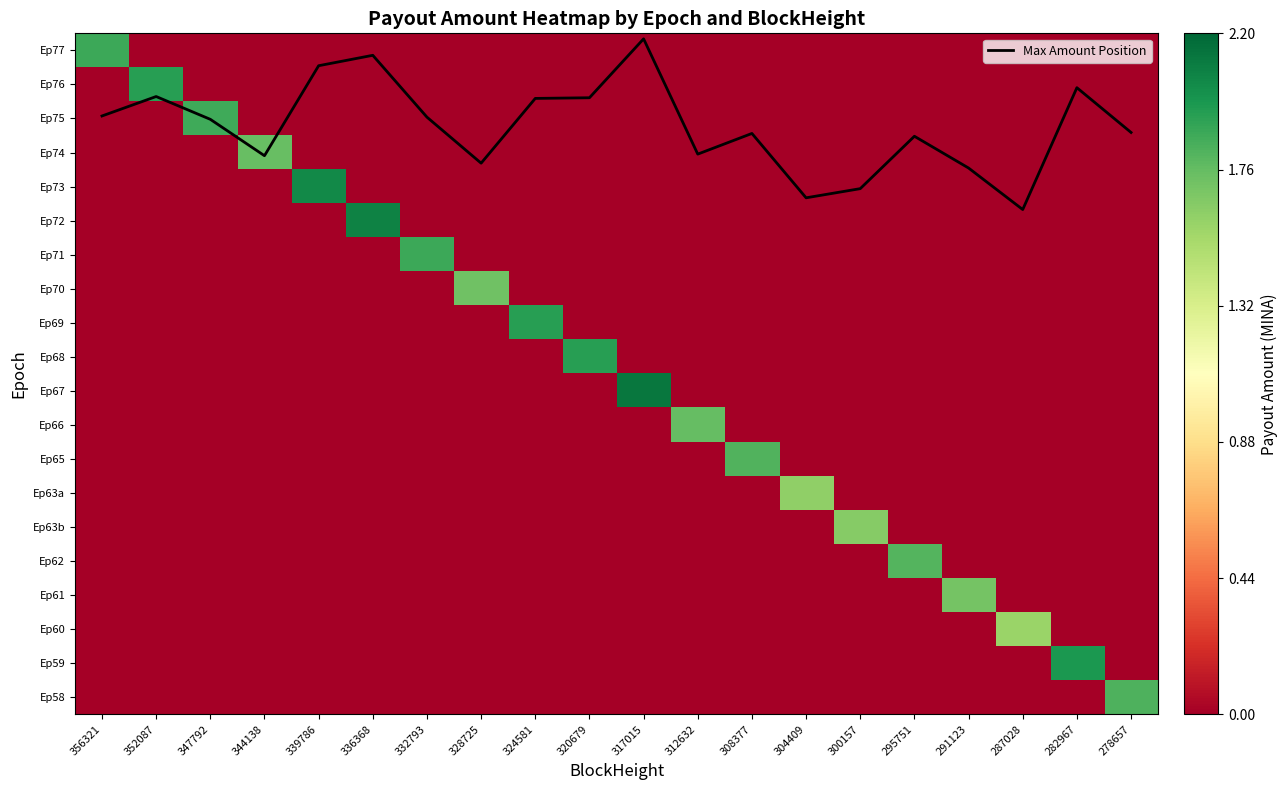

Count the number of categories in the chart.

20